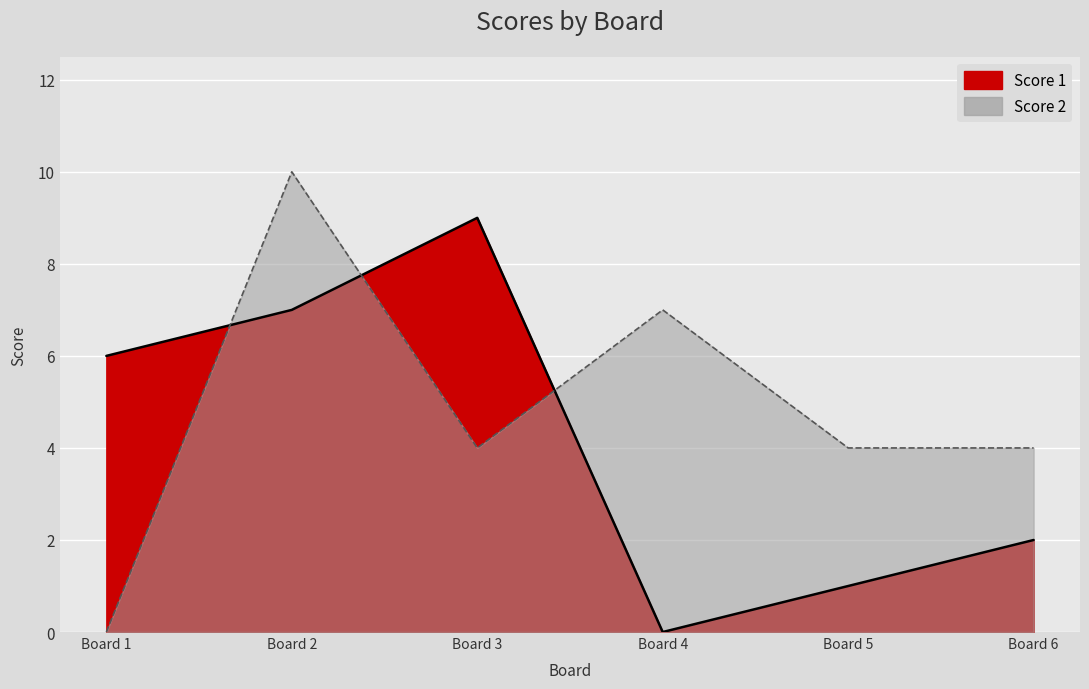

Count the number of categories in the chart.

6